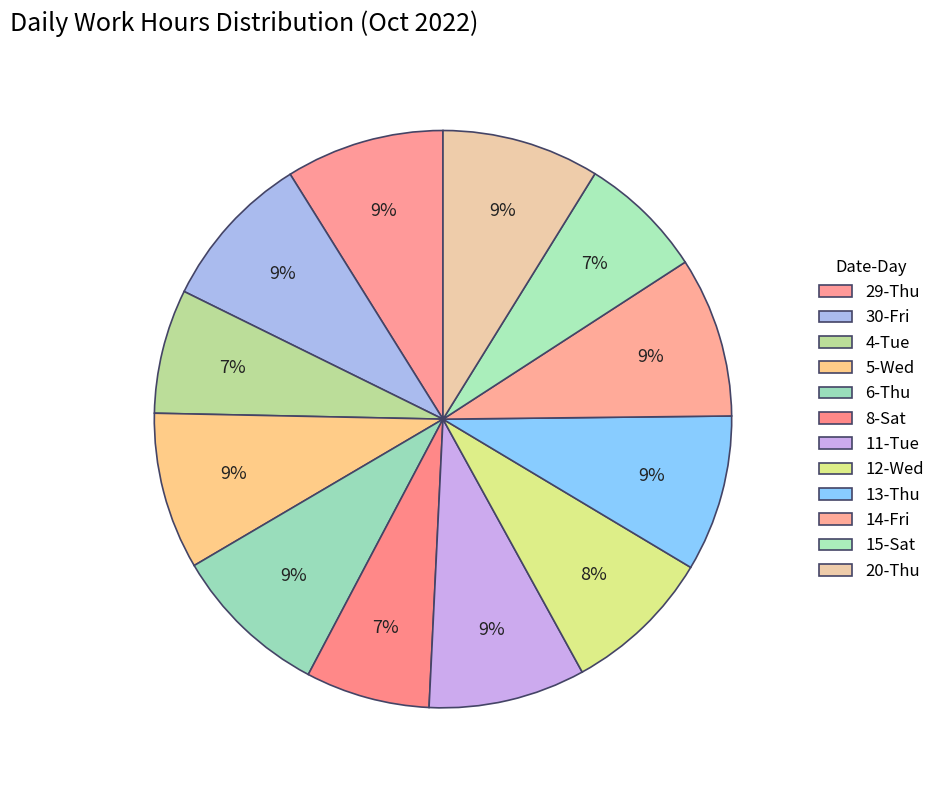

Which has a higher value, 13-Thu or 6-Thu?

6-Thu